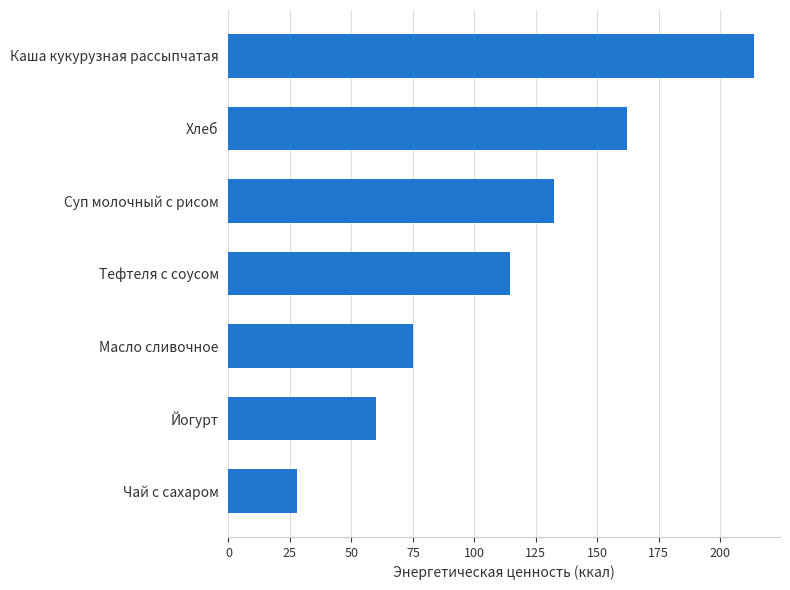

Rank the categories by value from highest to lowest.

Каша кукурузная рассыпчатая, Хлеб, Суп молочный с рисом, Тефтеля с соусом, Масло сливочное, Йогурт, Чай с сахаром